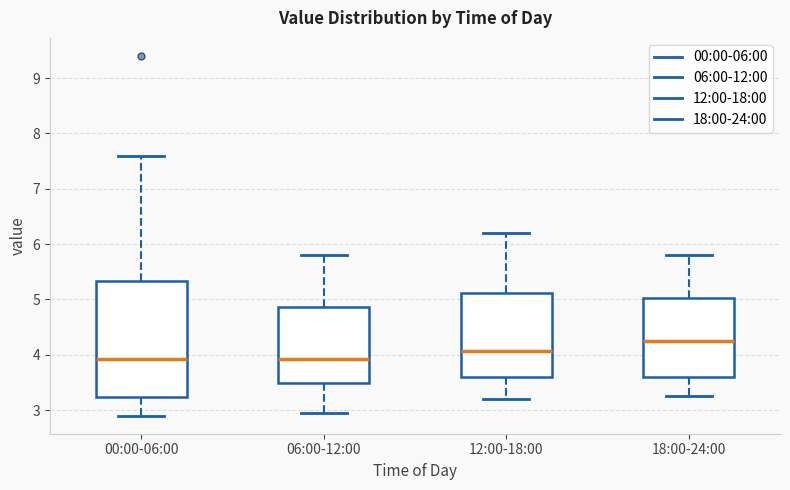

Reading left to right, read every box against the y-axis: the position of its median line, the range the box covers, and the ends of its whiskers. The values are not printed on the chart, so give them approximately, as read against the axis.

00:00-06:00: median 3.9, box 3.2 to 5.3, whiskers 2.9 to 7.6
06:00-12:00: median 3.9, box 3.5 to 4.9, whiskers 3.0 to 5.8
12:00-18:00: median 4.1, box 3.6 to 5.1, whiskers 3.2 to 6.2
18:00-24:00: median 4.3, box 3.6 to 5.0, whiskers 3.3 to 5.8